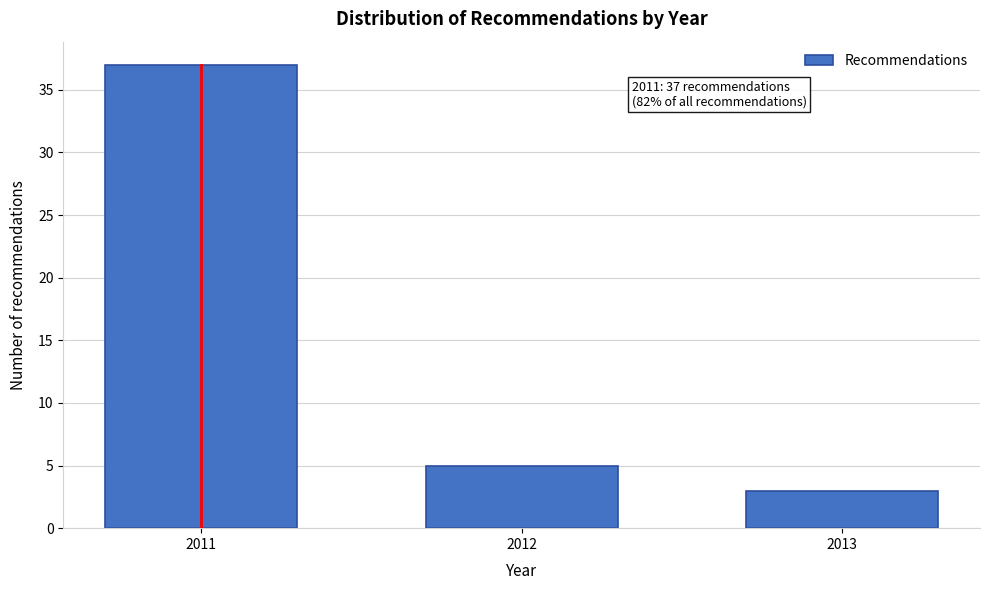

Reading right to left, transcribe all the data shown in this chart.

3	5	37